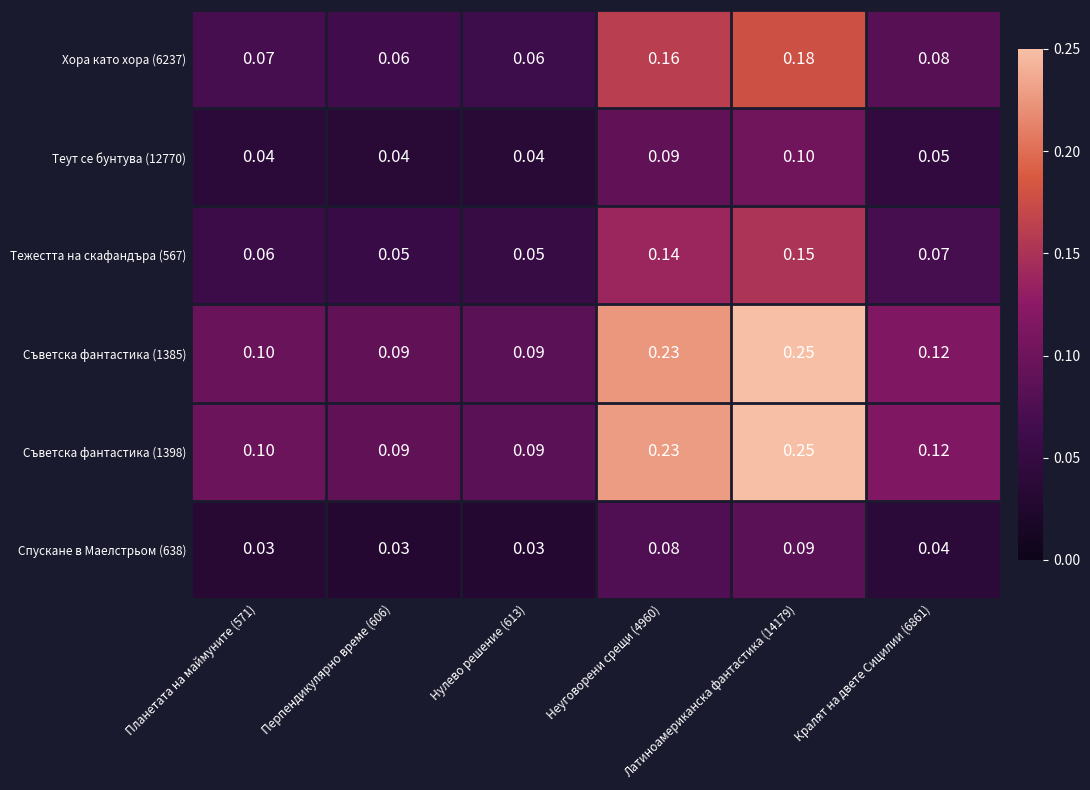

At which category is the sum across all series the highest?

Латиноамериканска фантастика (14179)